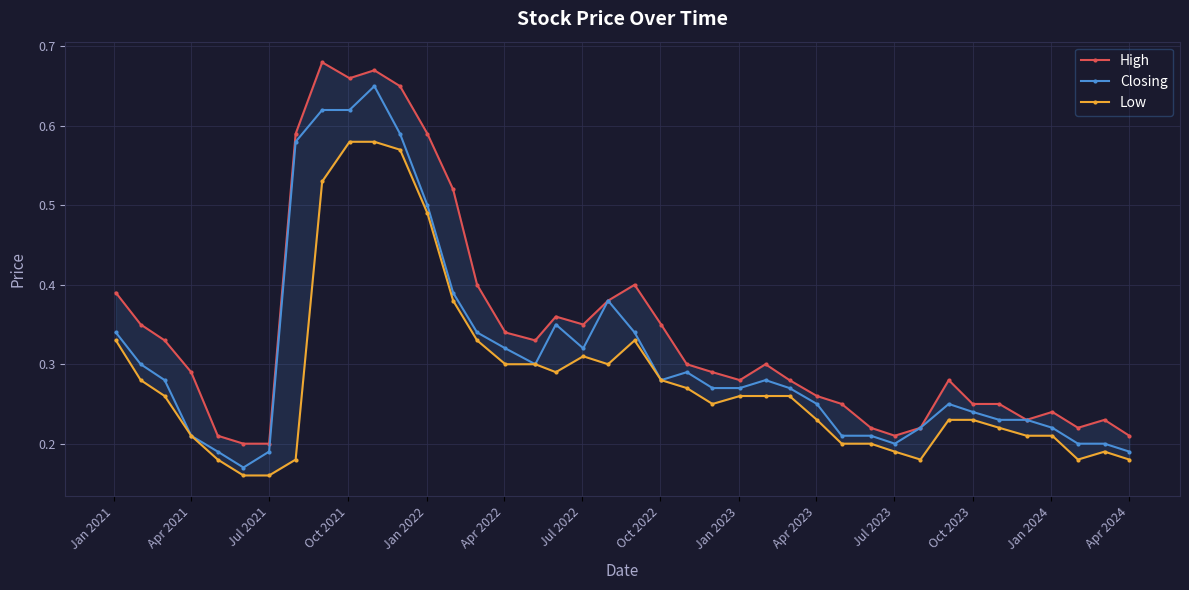

How many Closing values are between 0 and 1?

40